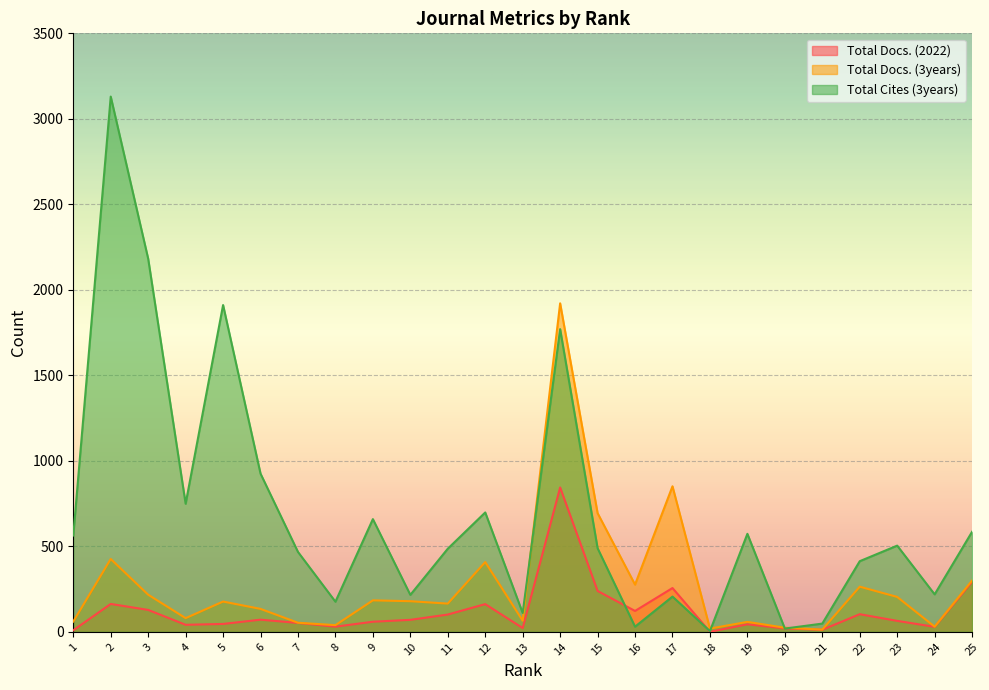

What is the sum of all Total Cites (3years) values?

17132